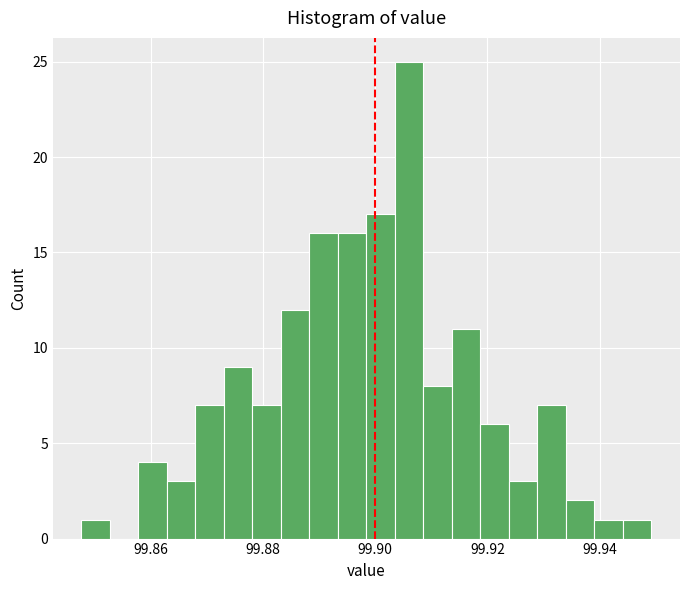

Around what value on the x-axis is the tallest bar? Give the approximate position of its centre, as read against the axis.

99.906